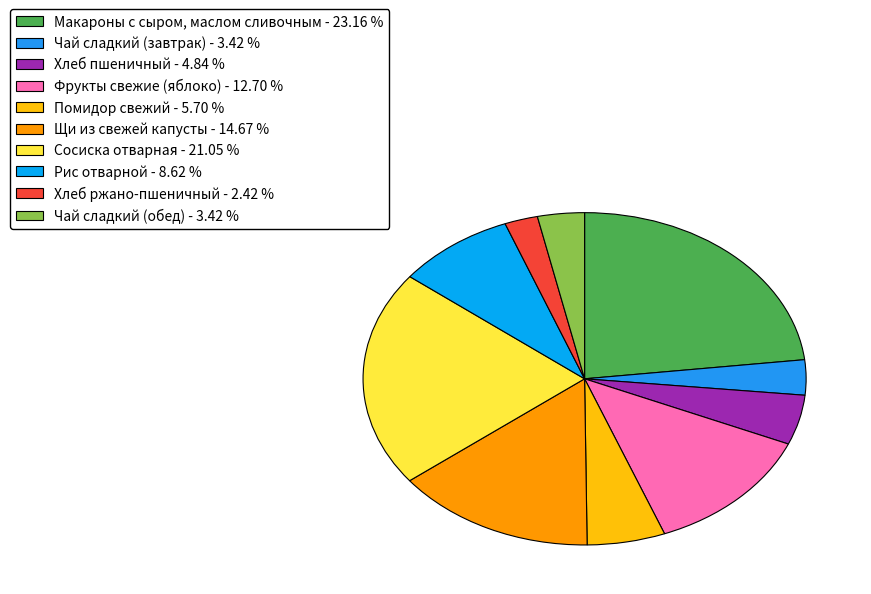

Rank the categories by value from lowest to highest.

Хлеб ржано-пшеничный, Чай сладкий (завтрак), Чай сладкий (обед), Хлеб пшеничный, Помидор свежий, Рис отварной, Фрукты свежие (яблоко), Щи из свежей капусты, Сосиска отварная, Макароны с сыром, маслом сливочным